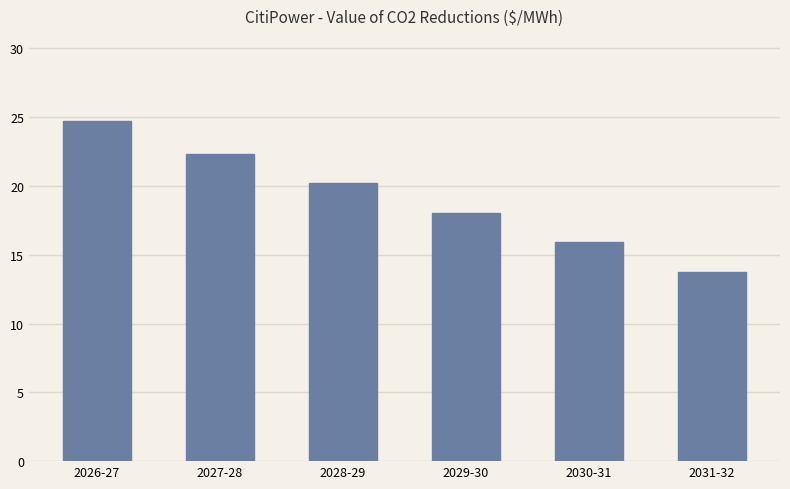

At which label does the data first exceed 20?

2026-27